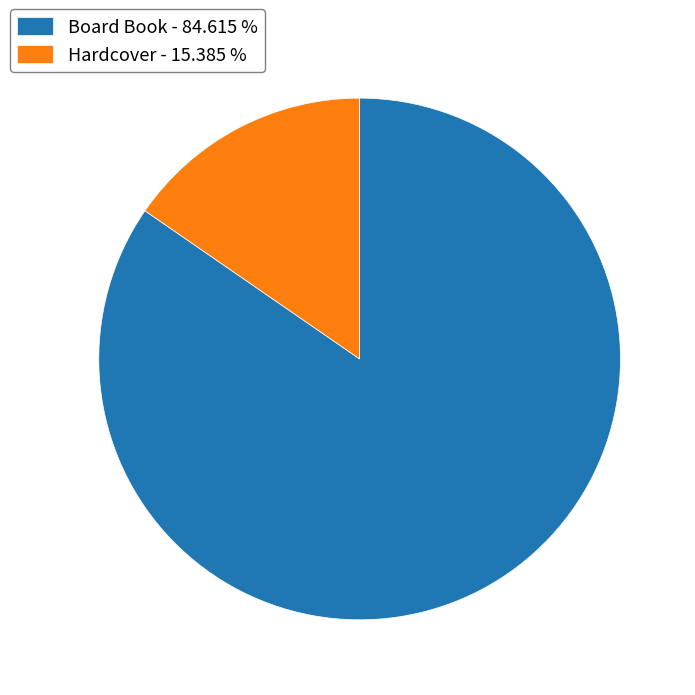

Which has a higher value, Board Book - 84.615 % or Hardcover - 15.385 %?

Board Book - 84.615 %